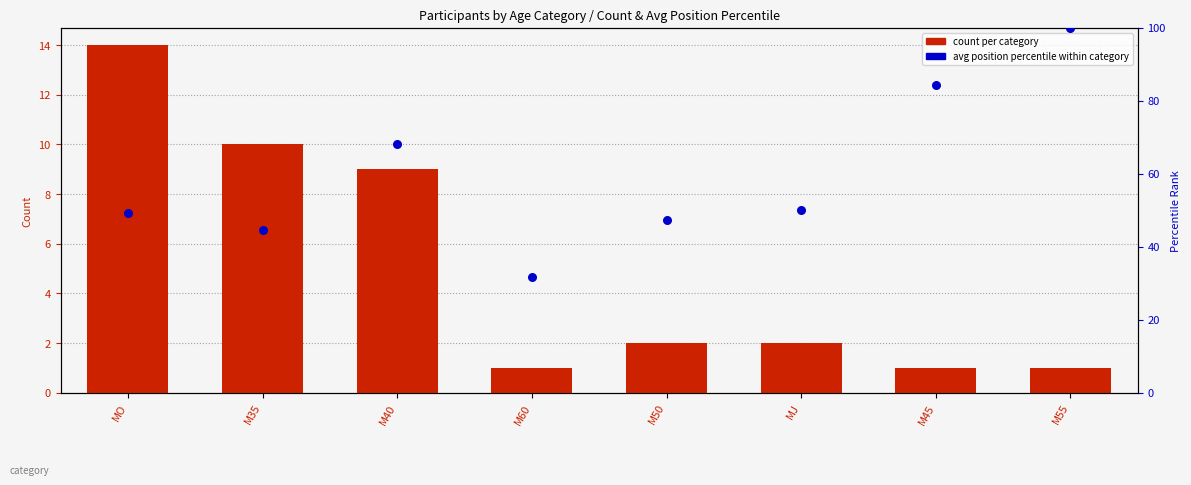

Which series has the largest total across all categories?

Avg Position Percentile